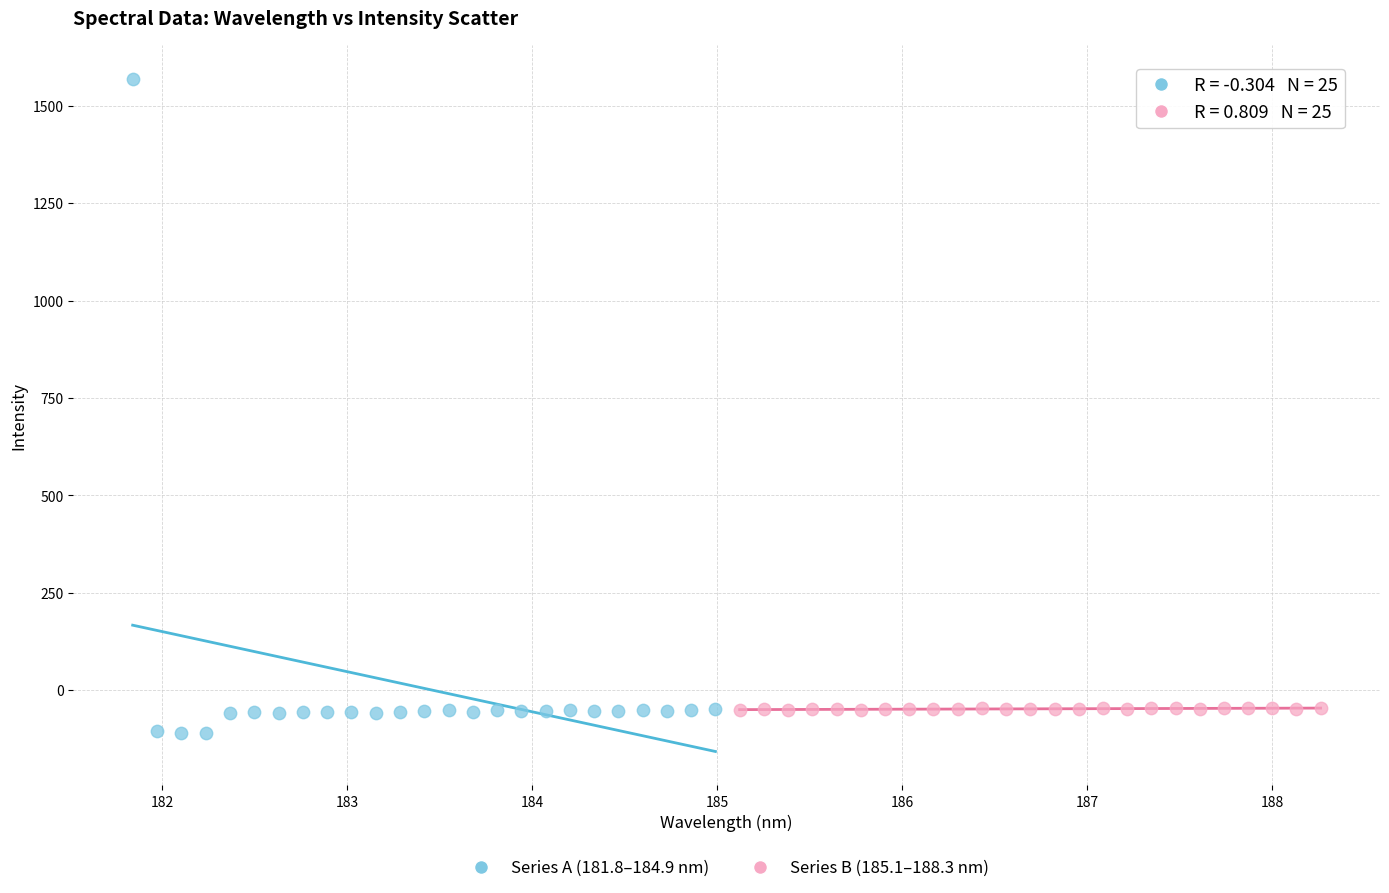

Which series reaches the maximum Y coordinate?

Series A (181.8–184.9 nm)